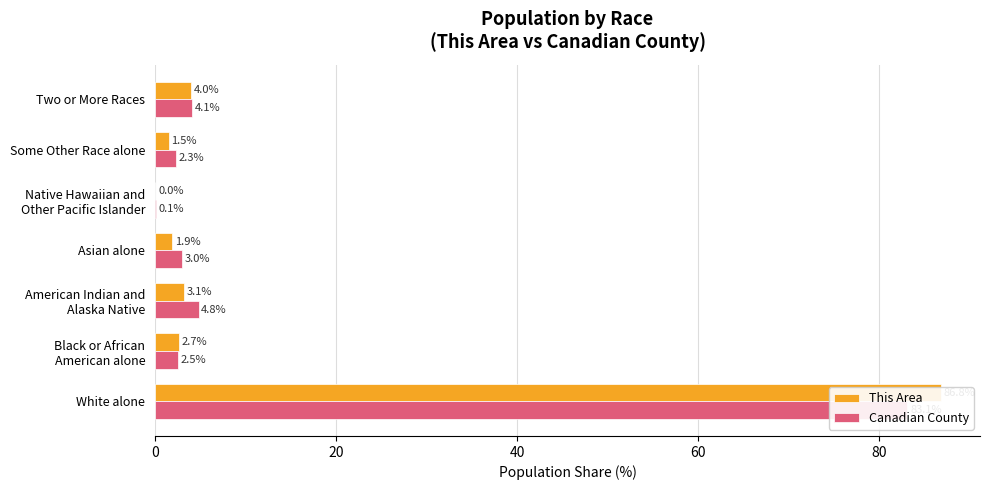

The value of This Area at Native Hawaiian and Other Pacific Islander is 0.0. True or false?

True